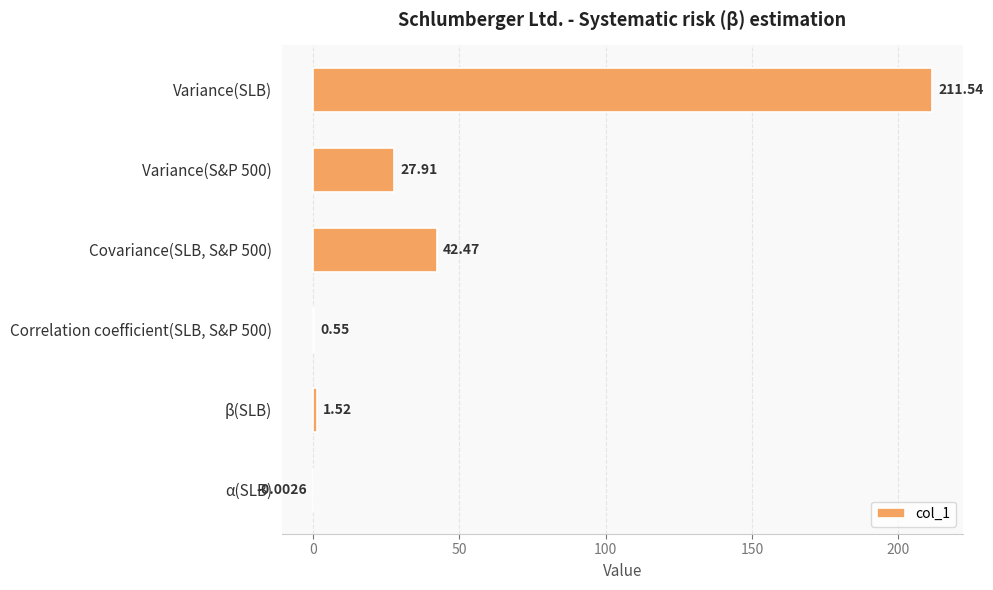

Between β(SLB) and Covariance(SLB, S&P 500), which is larger?

Covariance(SLB, S&P 500)